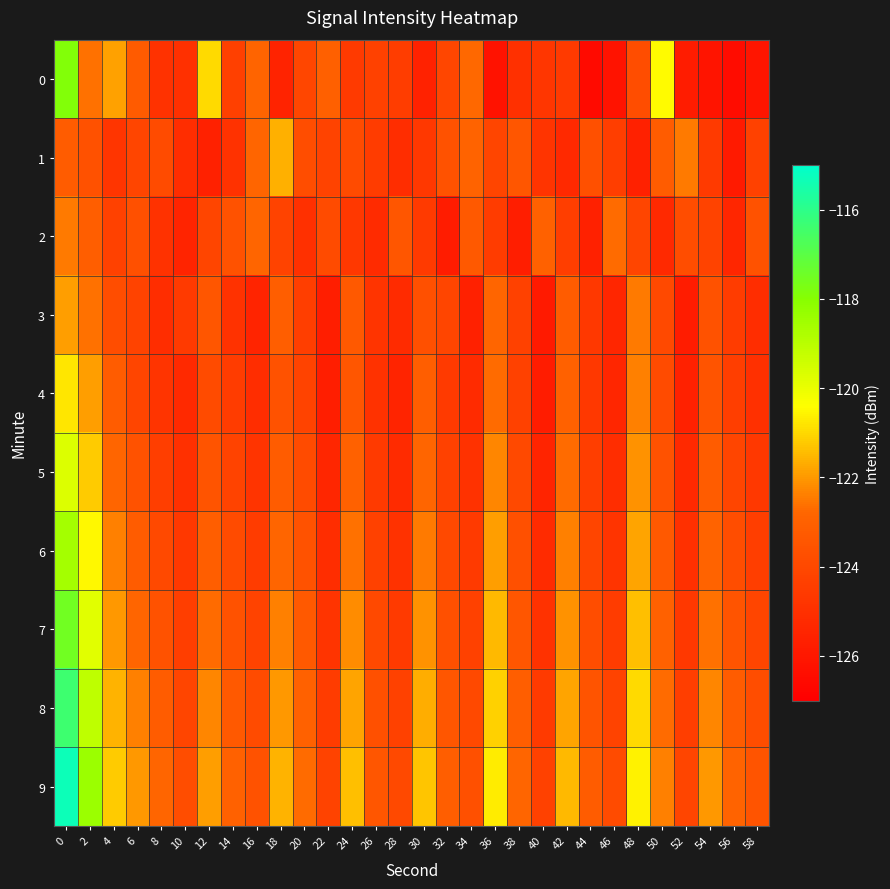

Which series has the widest spread of values?

9